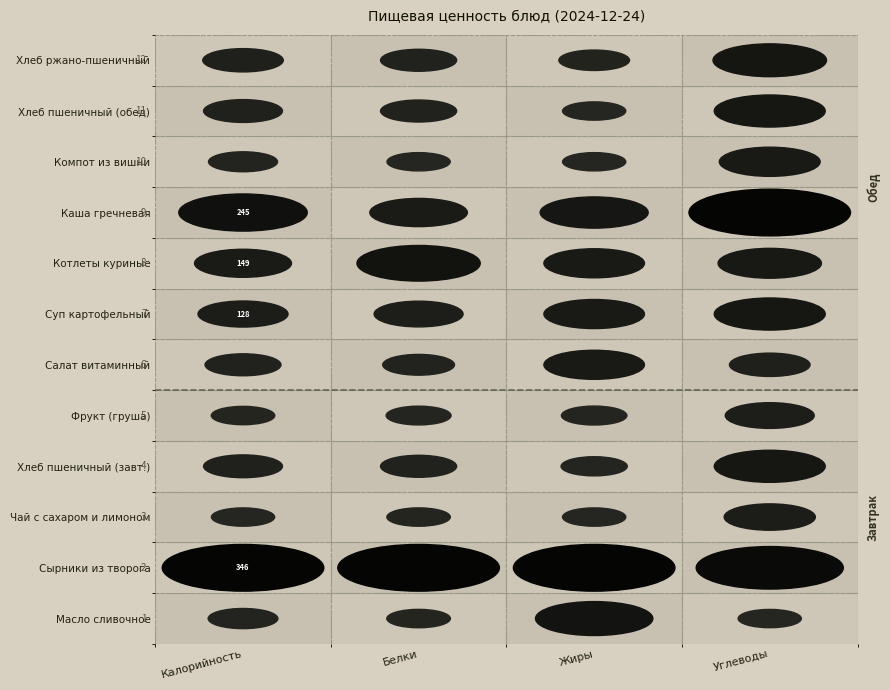

What is the approximate value of Сырники из творога at 3?

33.3